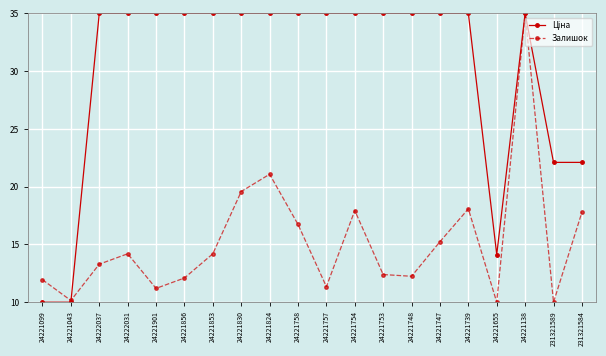

What position from the left is 24221758?

10